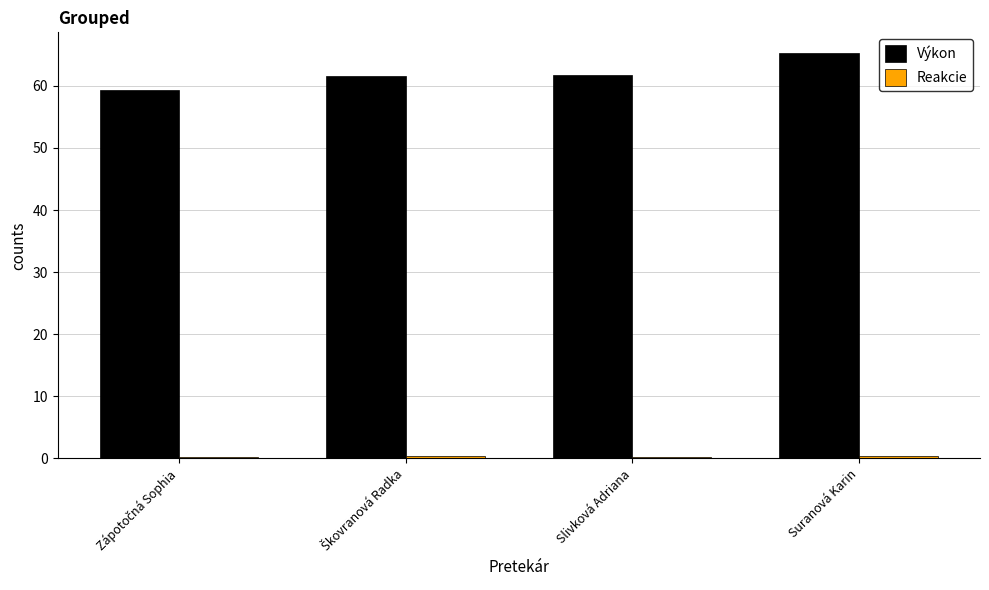

At how many categories does at least one series exceed 37?

4